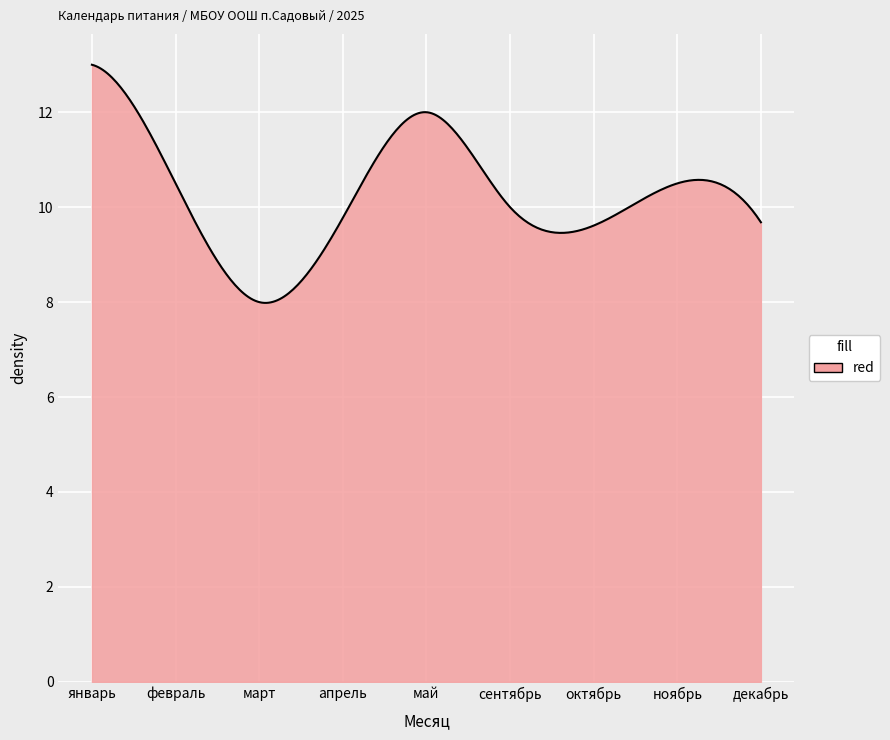

What is the smallest value displayed?

8.0